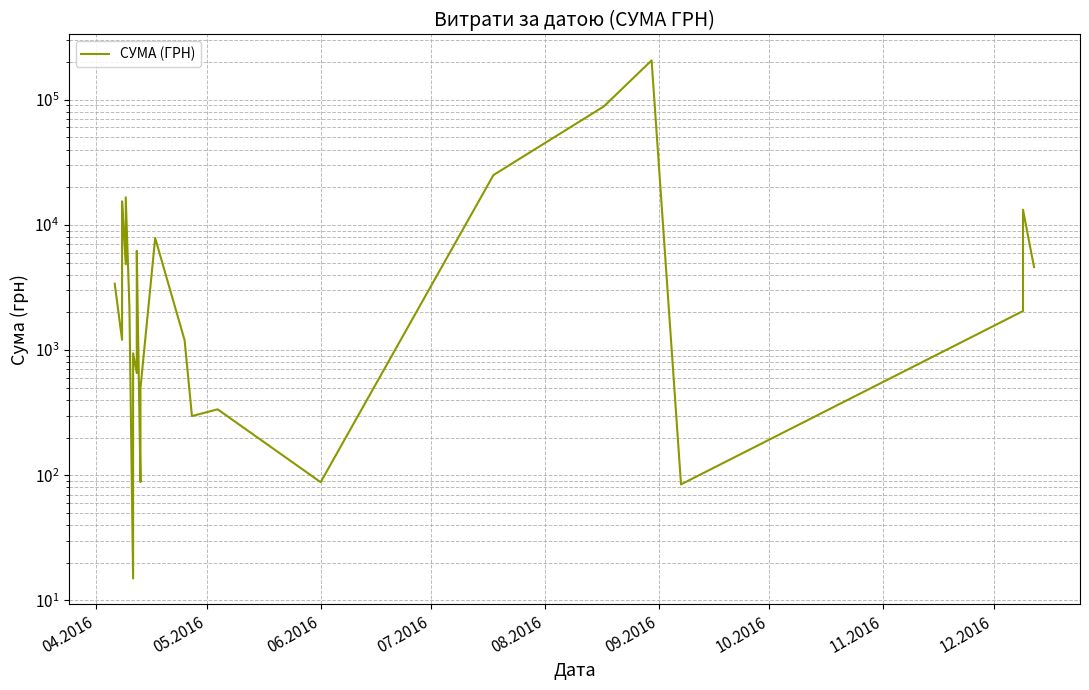

What is the sum of all values?

465871.2